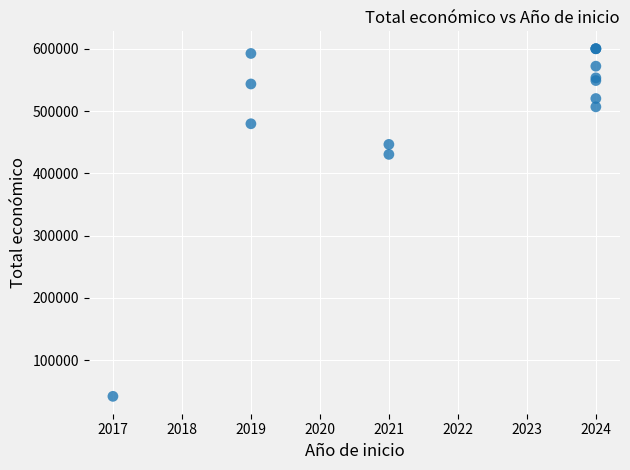

What Y value in the scatter plot is closest to 321036?

430411